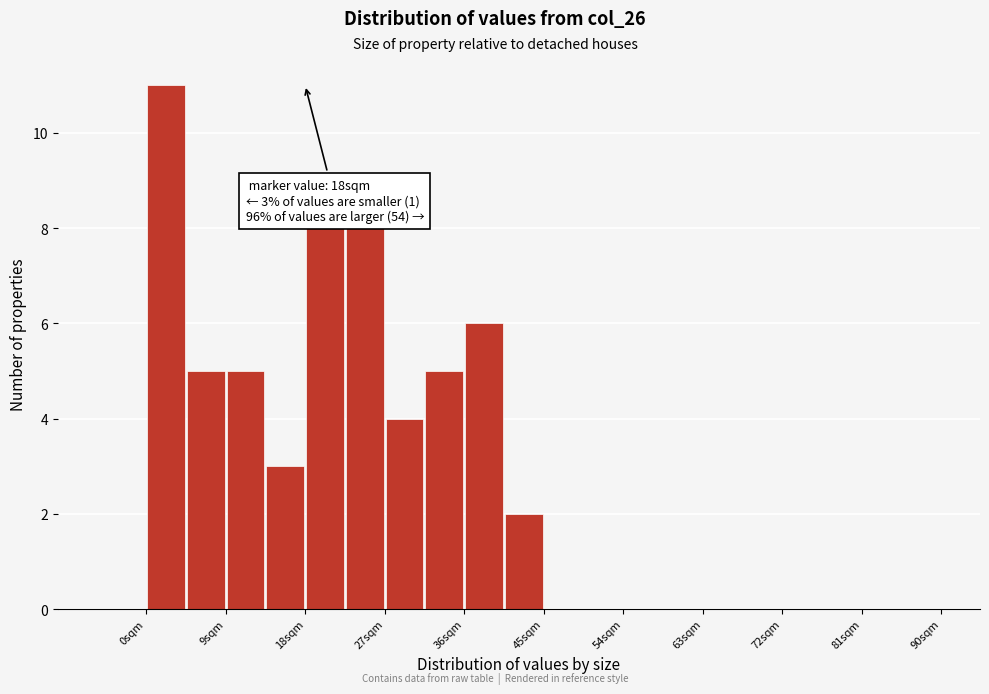

Which range on the x-axis has the tallest bar?

0.0 to 4.5